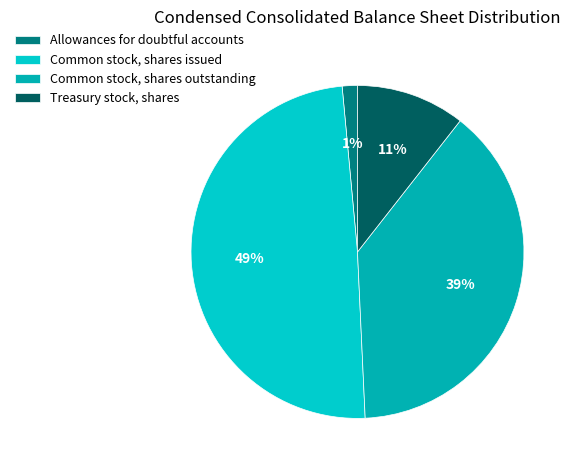

What is the ratio of the value at Common stock, shares outstanding to the value at Treasury stock, shares?

3.7